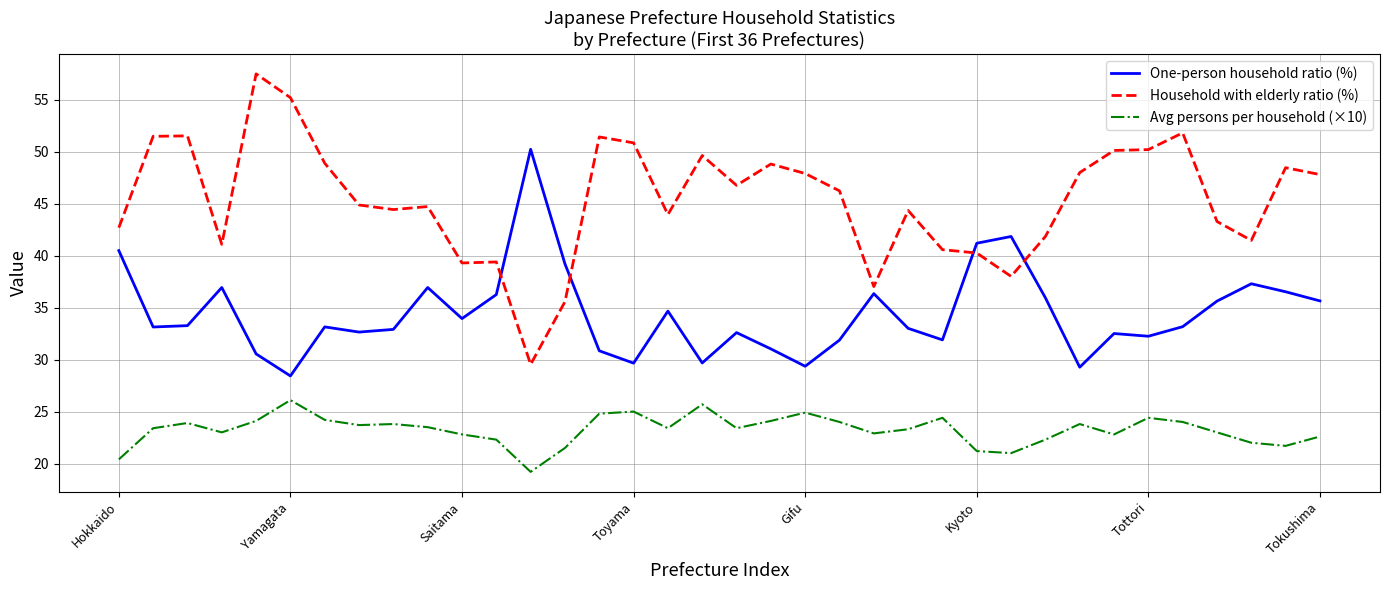

What is the minimum value for Household with elderly ratio (%)?

29.5